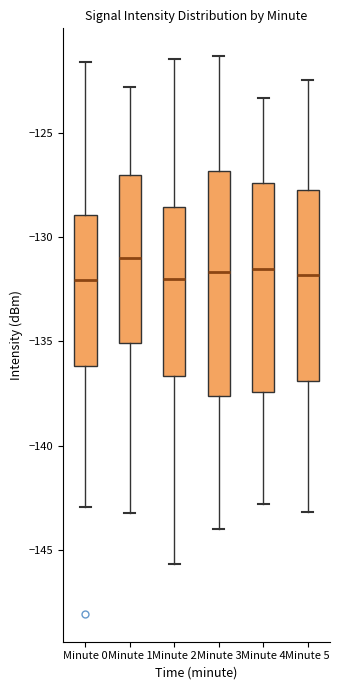

Where does the median line of the box for Minute 1 sit on the y-axis? The values are not printed on the chart, so give them approximately, as read against the axis.

-131.0